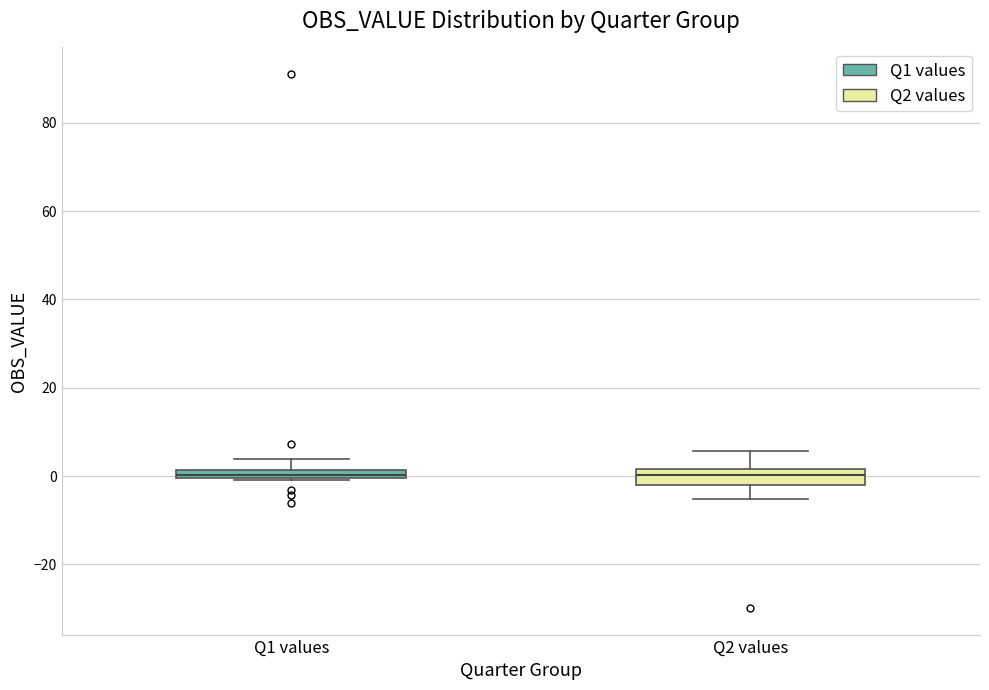

Where does the lower whisker of the box for Q2 values end on the y-axis? The values are not printed on the chart, so give them approximately, as read against the axis.

-6